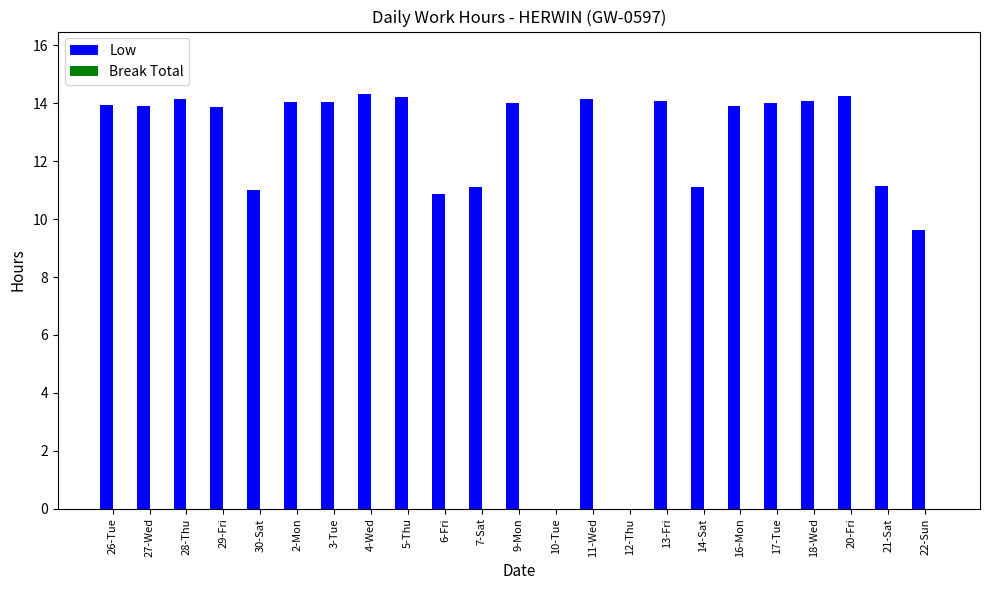

Which has a higher value, 12-Thu or 13-Fri?

13-Fri